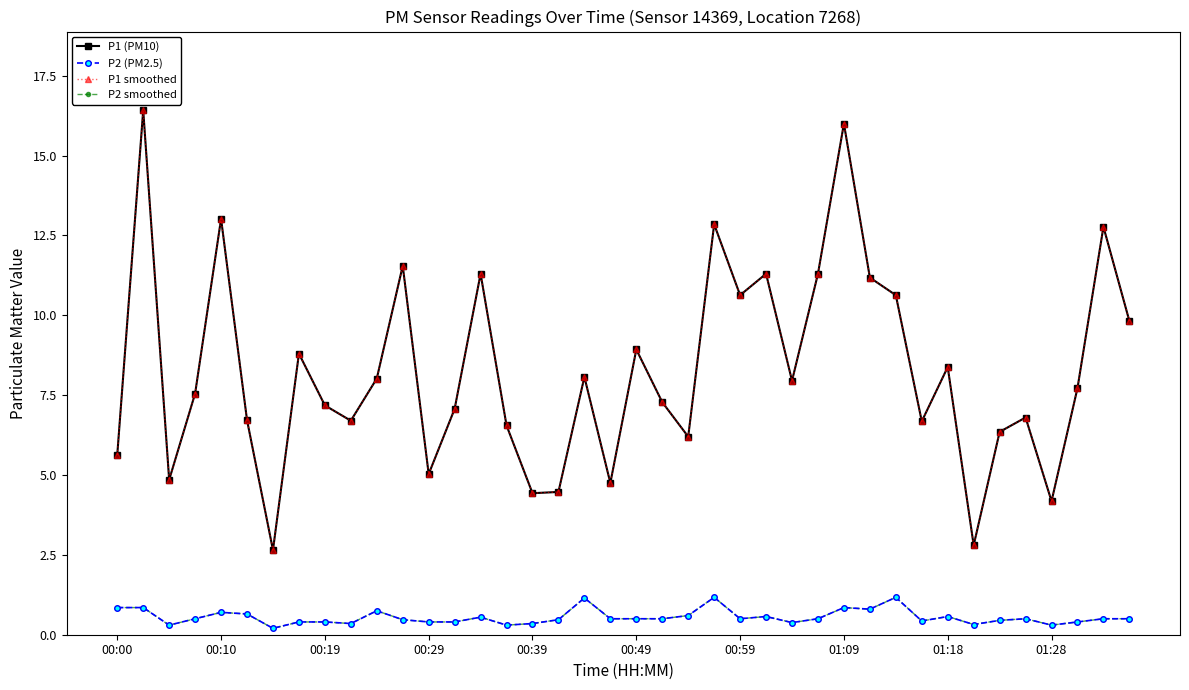

True or false: P1 smoothed and P2 smoothed intersect in this chart.

False